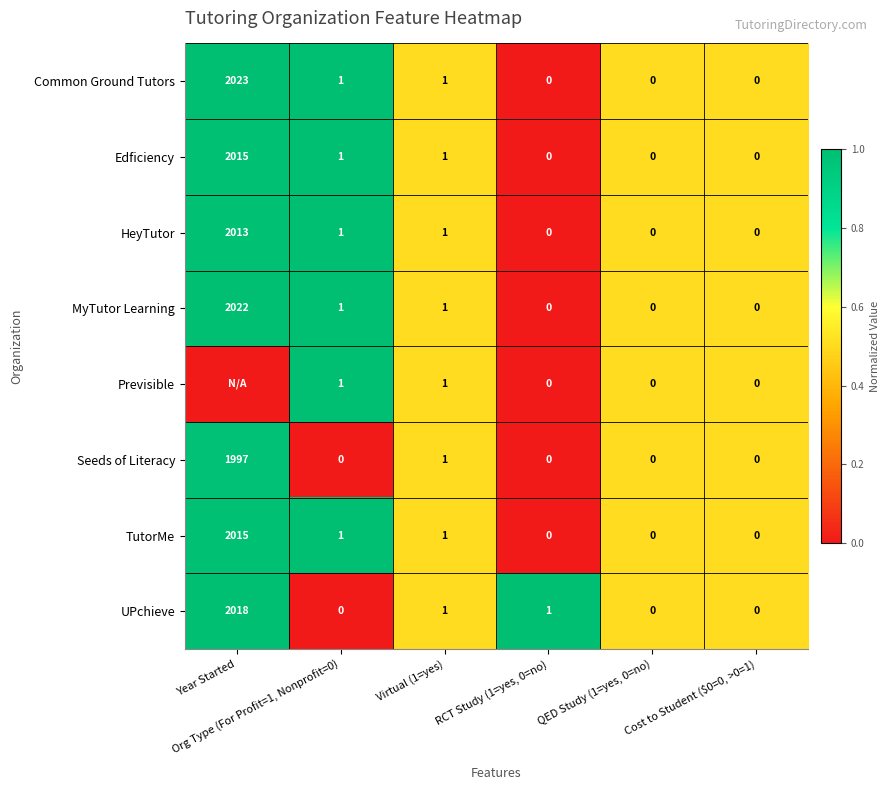

What is the average value of the UPchieve series?

337